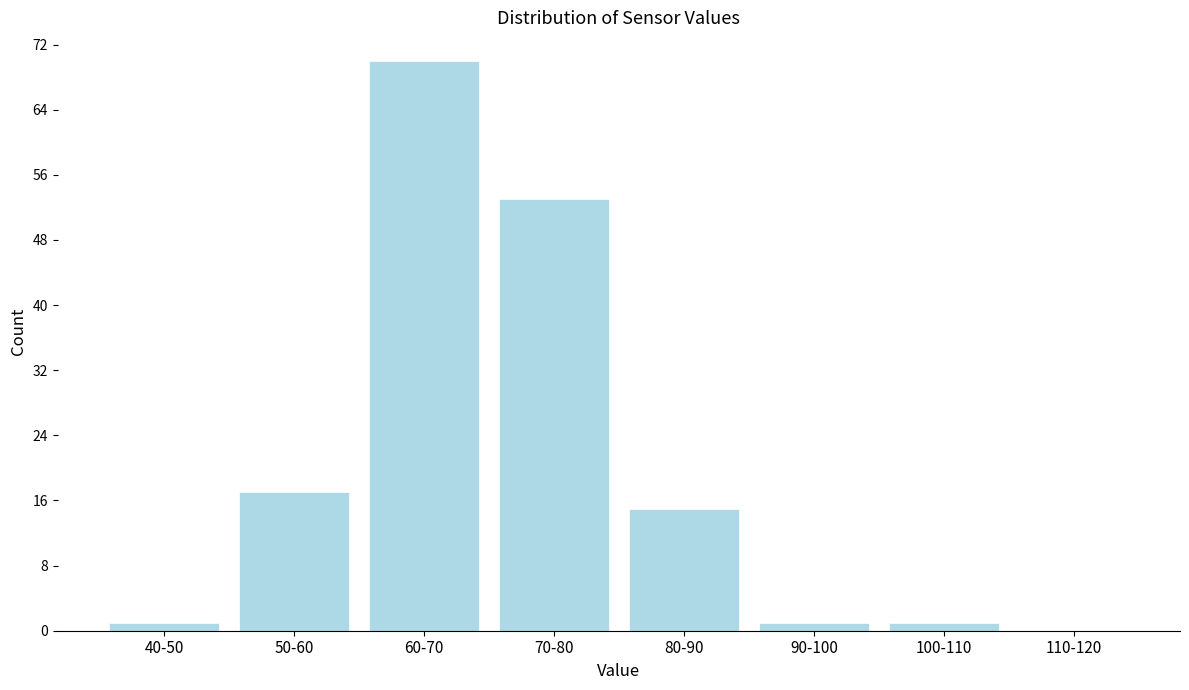

Reading left to right, list all the values displayed in this chart.

40-50=1	50-60=17	60-70=70	70-80=53	80-90=15	90-100=1	100-110=1	110-120=0